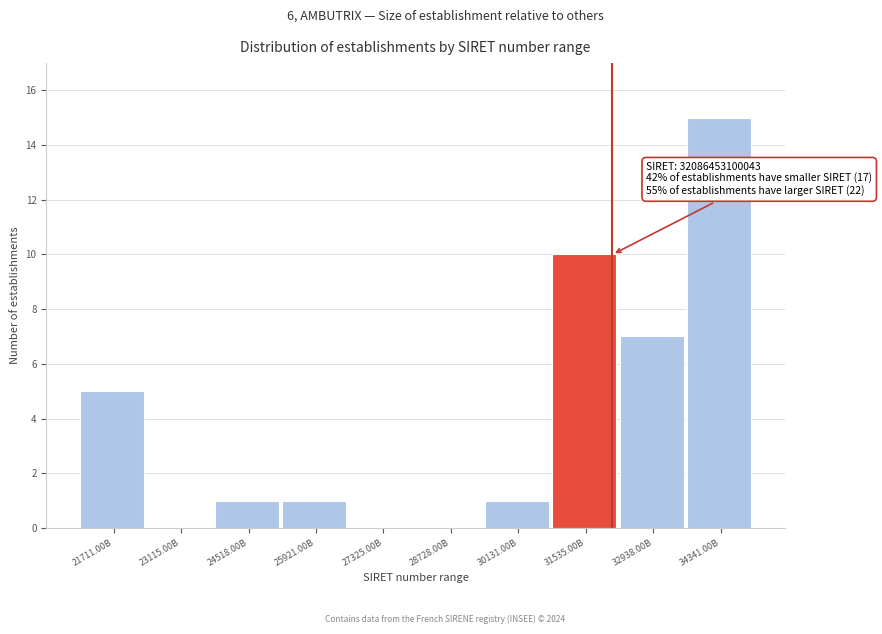

Reading right to left, transcribe all the data shown in this chart.

34341.00B=15	32938.00B=7	31535.00B=10	30131.00B=1	28728.00B=0	27325.00B=0	25921.00B=1	24518.00B=1	23115.00B=0	21711.00B=5